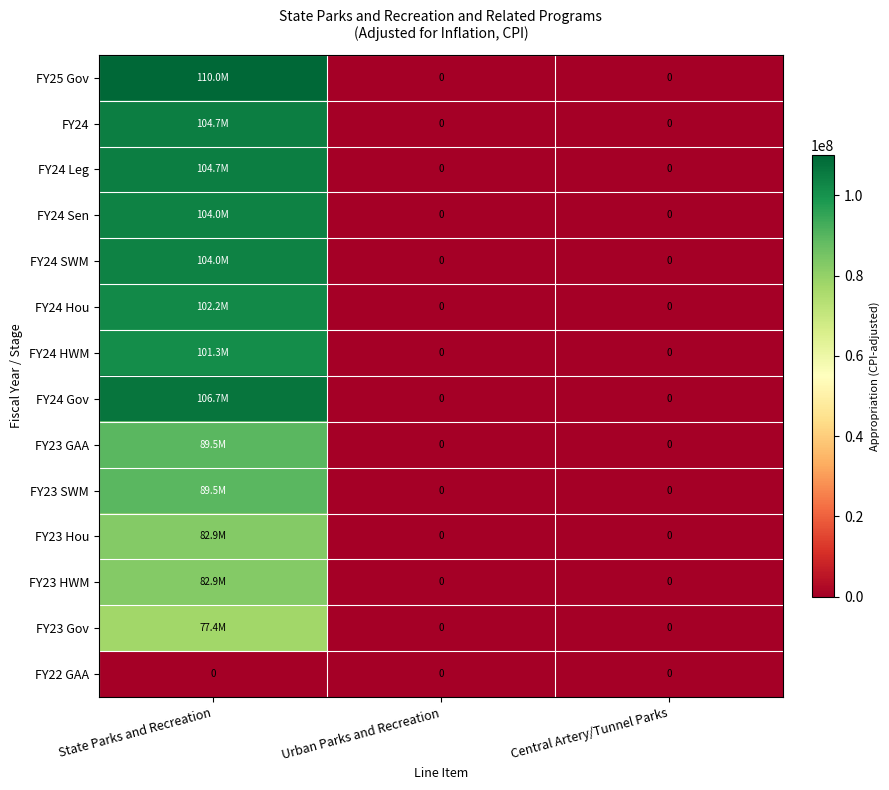

At which category is the sum across all series the highest?

State Parks and Recreation